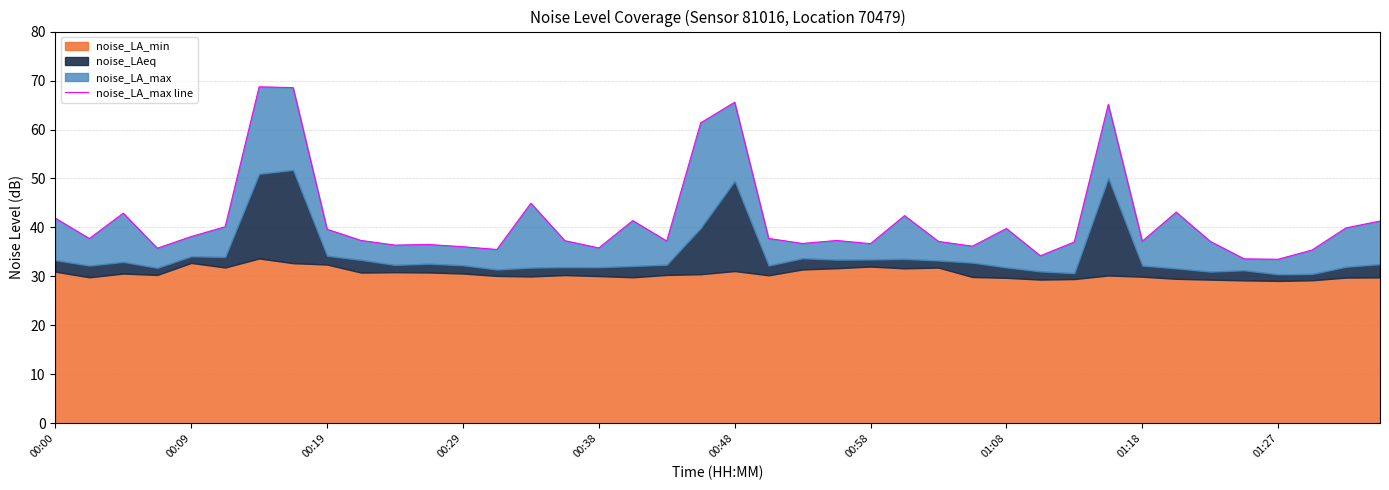

What is the label of the 5th point from the left?

00:09